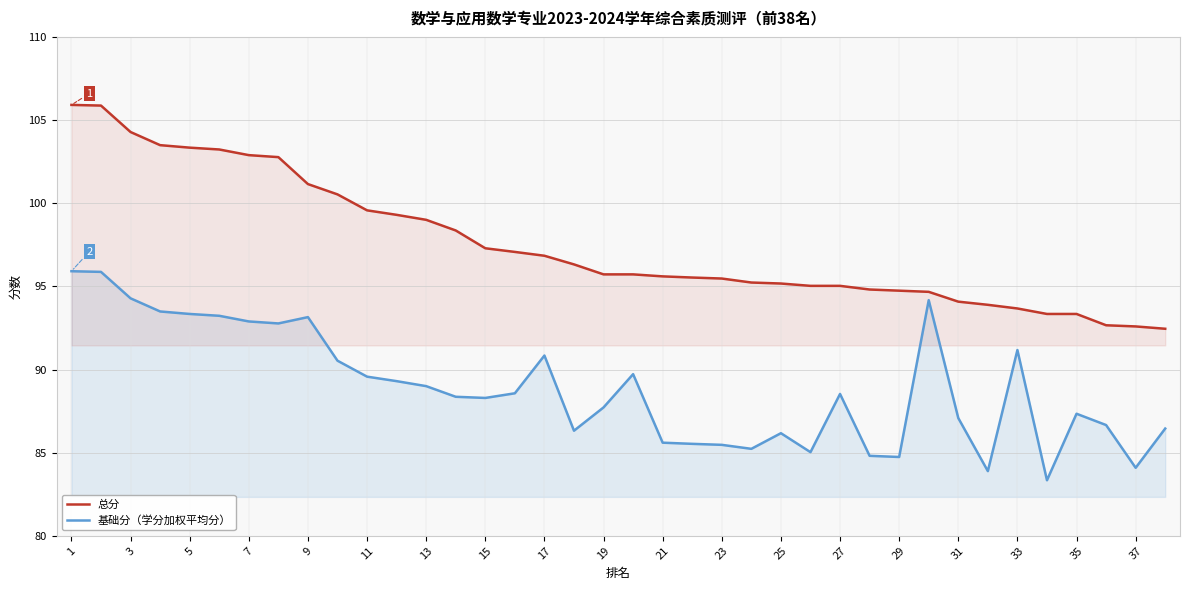

True or false: 基础分（学分加权平均分） has a value of 43.0 at 33.

False